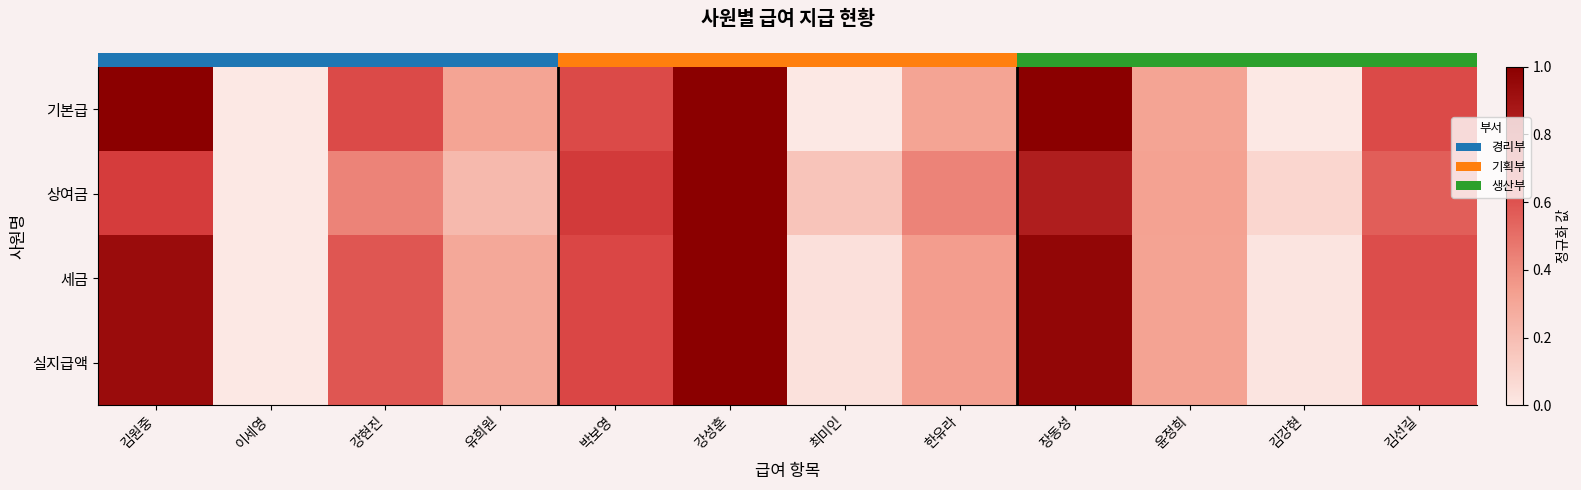

What is the maximum value shown in the chart?

1.0